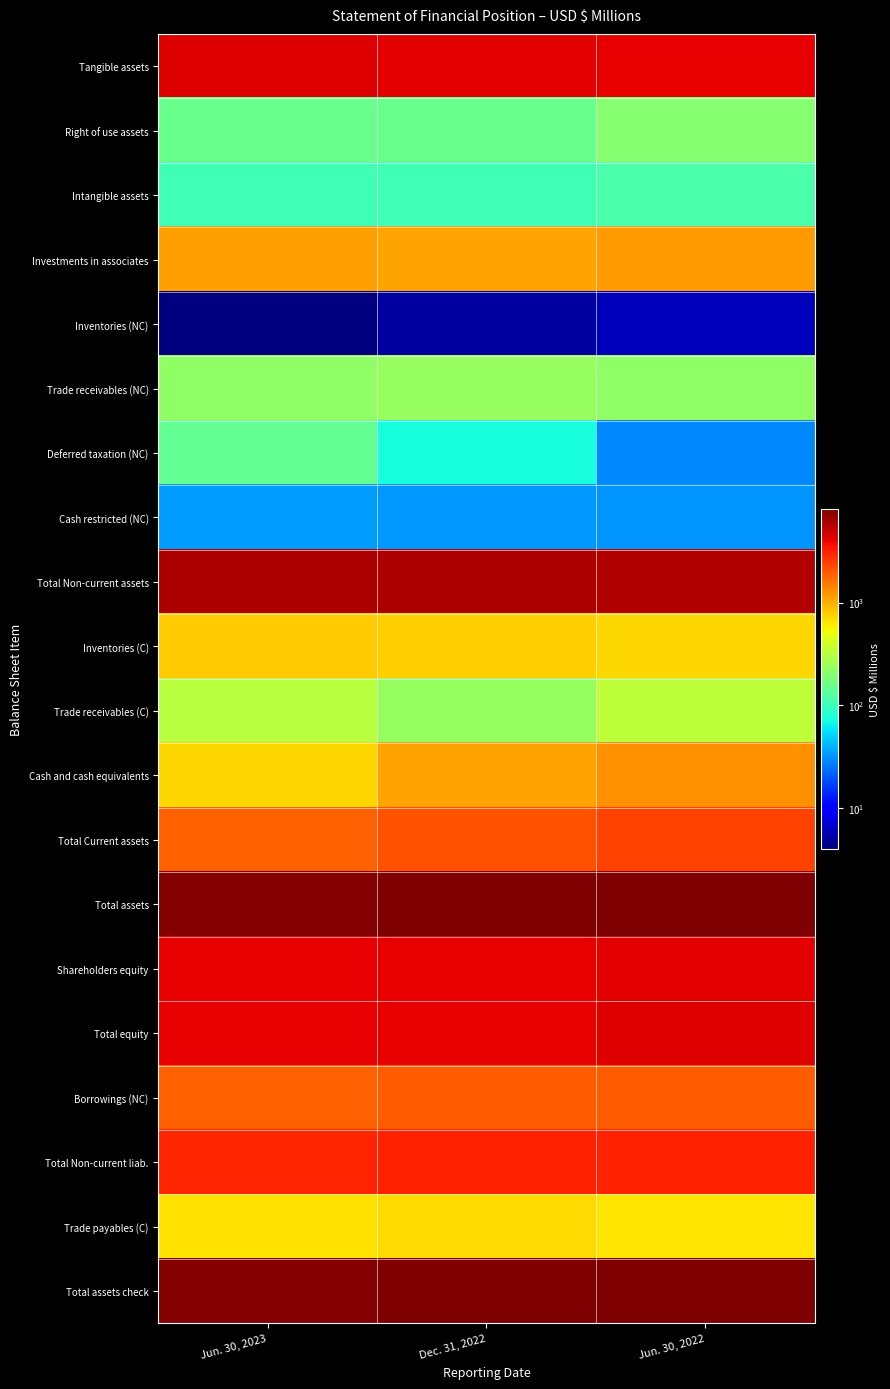

Which series has the largest total across all categories?

Total assets